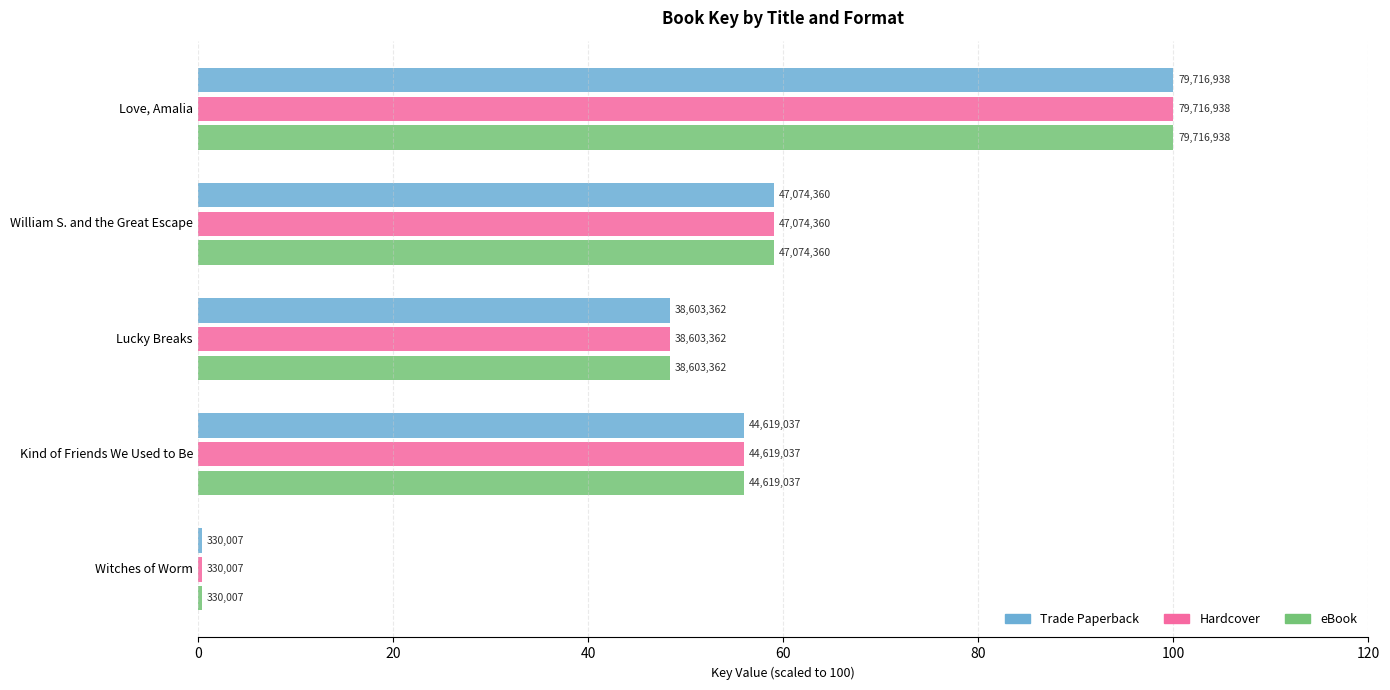

Which series has the largest total across all categories?

Trade Paperback